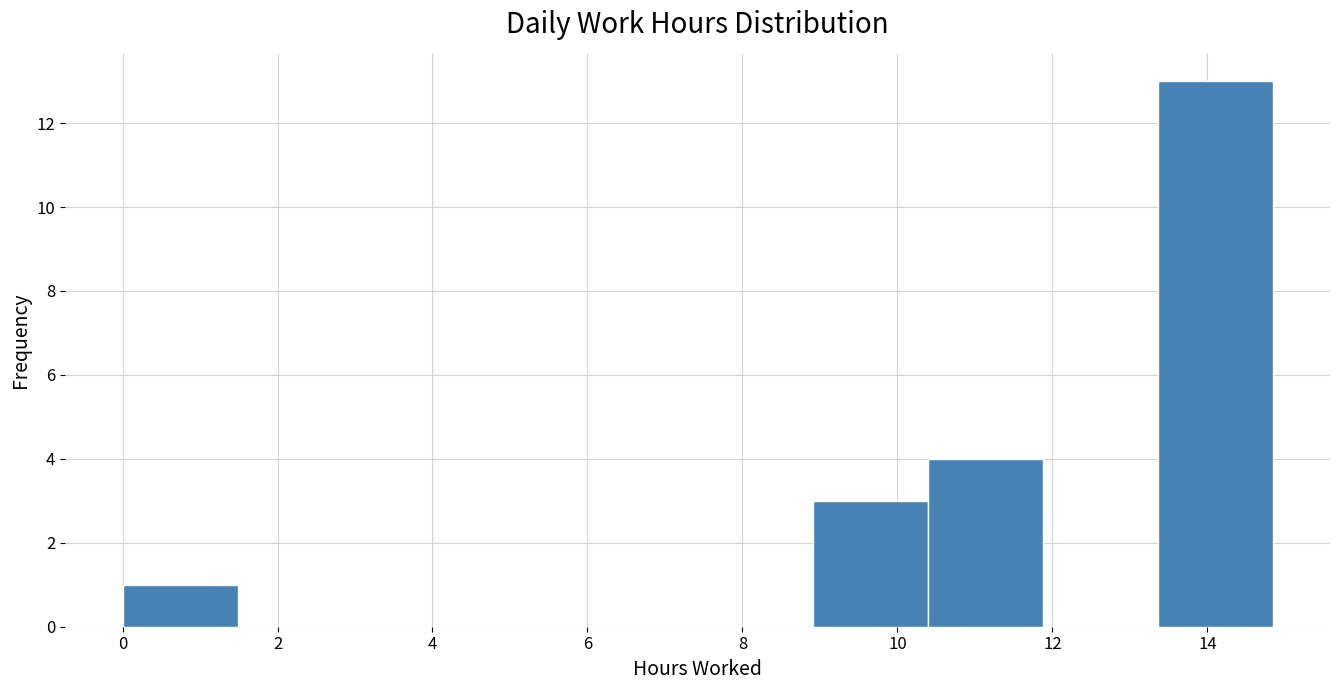

Reading left to right, list every bar in this chart as the range it spans on the x-axis followed by its height. Neither the bar edges nor the heights are printed on the chart, so give them approximately, as read against the axes.

0.0 to 1.4: 1
1.4 to 3.0: 0
3.0 to 4.4: 0
4.4 to 6.0: 0
6.0 to 7.4: 0
7.4 to 9.0: 0
9.0 to 10.4: 3
10.4 to 11.8: 4
11.8 to 13.4: 0
13.4 to 14.8: 13